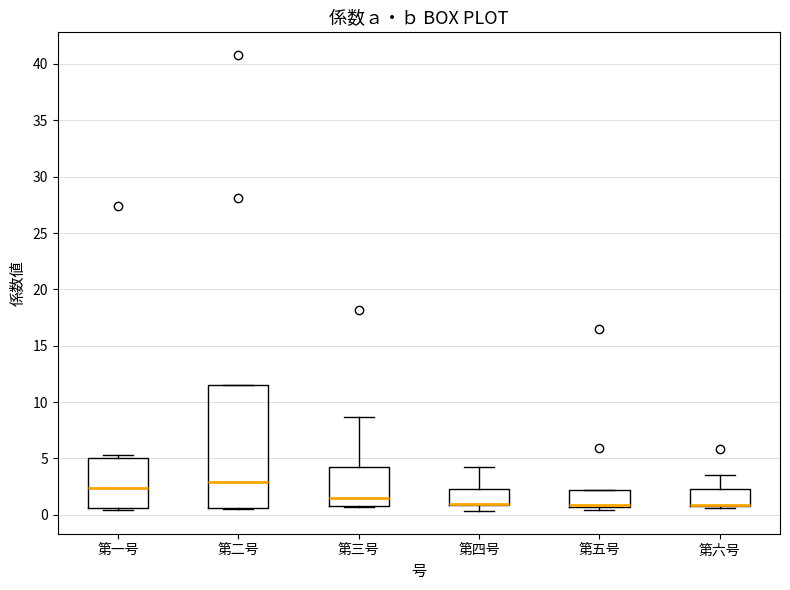

Reading left to right, read every box against the y-axis: the position of its median line, the range the box covers, and the ends of its whiskers. The values are not printed on the chart, so give them approximately, as read against the axis.

第一号: median 2.5, box 0.5 to 5.0, whiskers 0.5 to 5.5
第二号: median 3.0, box 0.5 to 11.5, whiskers 0.5 to 11.5
第三号: median 1.5, box 0.5 to 4.5, whiskers 0.5 to 8.5
第四号: median 1.0 (drawn on the box's lower edge), box 1.0 to 2.5, whiskers 0.5 to 4.5
第五号: median 1.0 (drawn on the box's lower edge), box 0.5 to 2.0, whiskers 0.5 (just below the box's lower edge) to 2.0
第六号: median 1.0 (drawn on the box's lower edge), box 1.0 to 2.5, whiskers 0.5 to 3.5